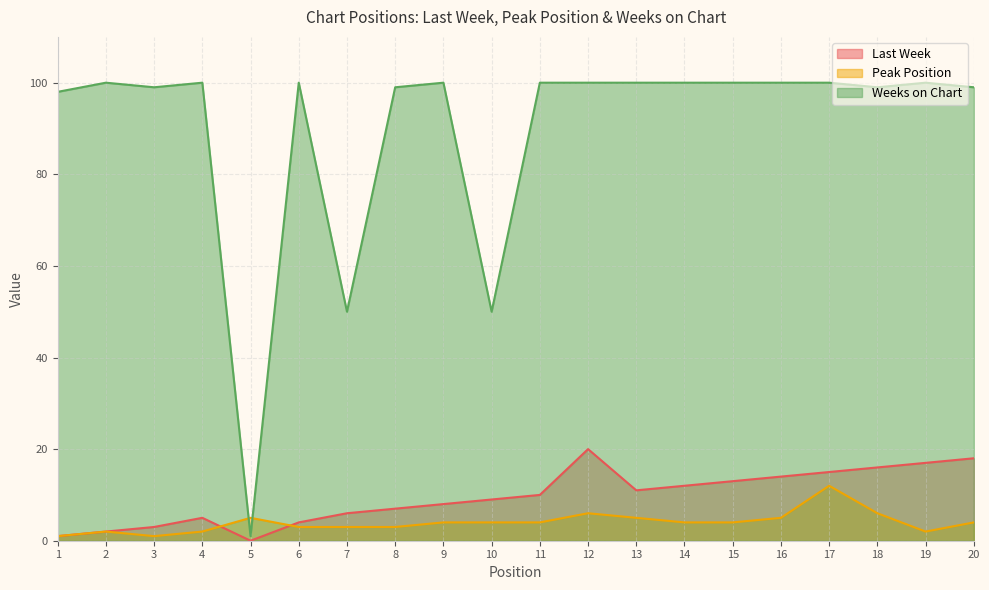

Which series ends up on top after the final intersection of Weeks on Chart and Peak Position?

Weeks on Chart